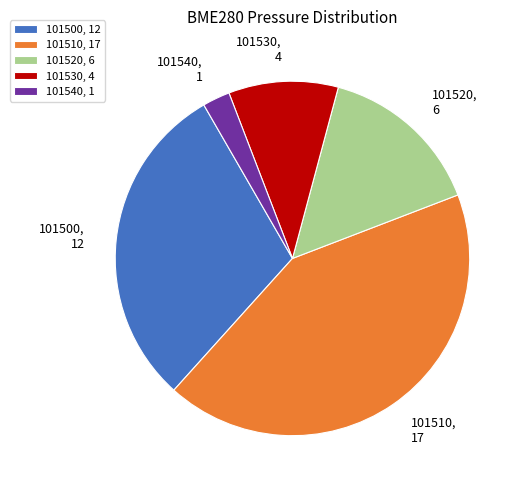

The 101530 slice represents 10% of the pie. True or false?

True